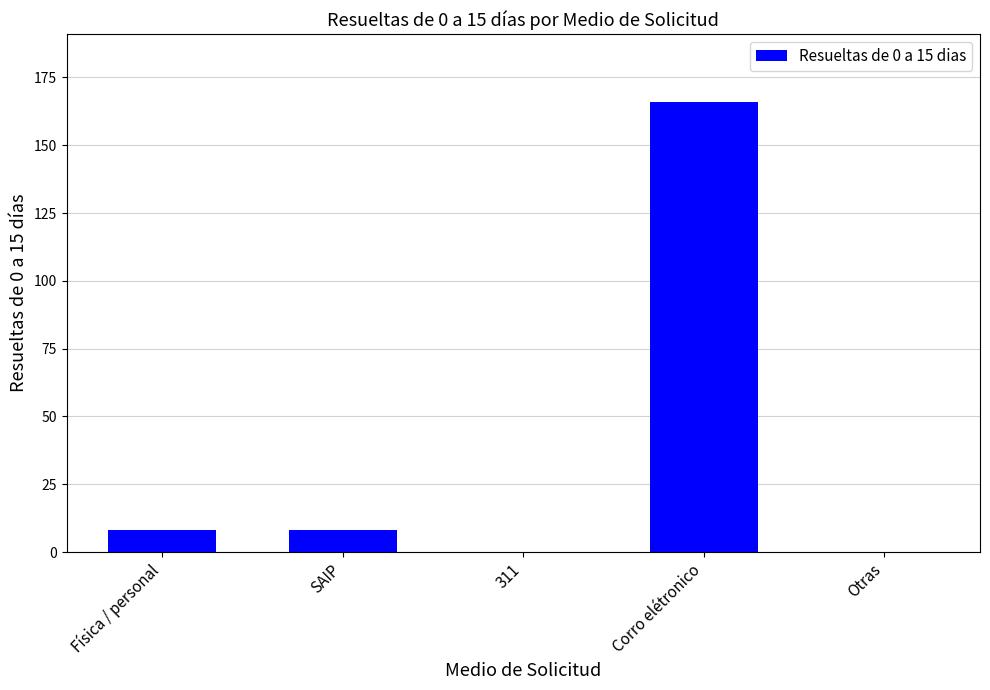

What is the approximate value at Corro elétronico?

166